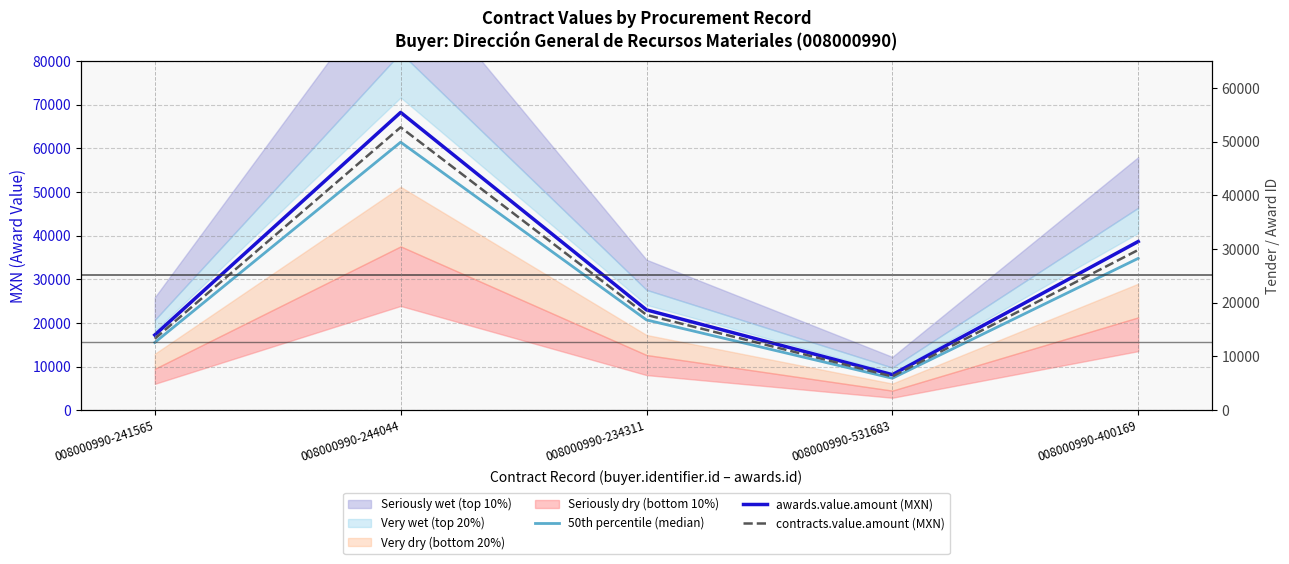

At which category is the sum across all series the highest?

008000990-244044